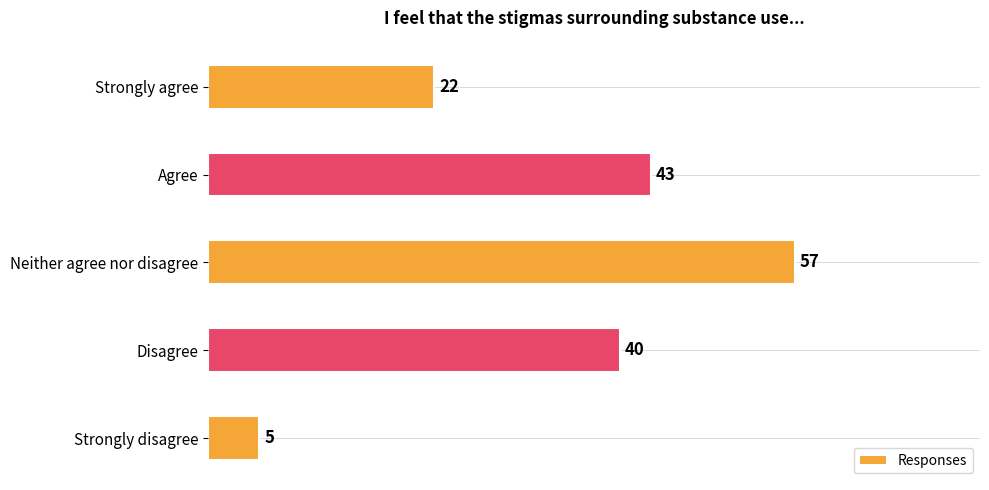

What is the difference between the maximum and minimum values?

52